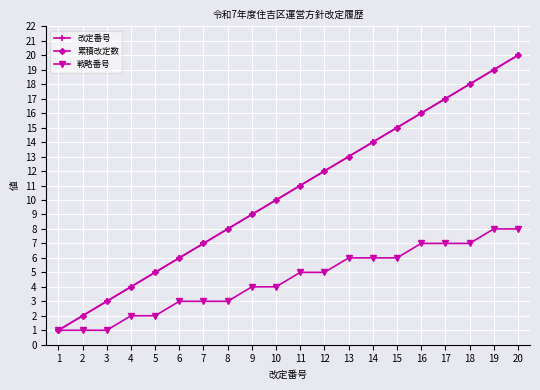

Reading left to right, transcribe all the data shown in this chart.

改定番号: 1=1	2=2	3=3	4=4	5=5	6=6	7=7	8=8	9=9	10=10	11=11	12=12	13=13	14=14	15=15	16=16	17=17	18=18	19=19	20=20
累積改定数: 1=1	2=2	3=3	4=4	5=5	6=6	7=7	8=8	9=9	10=10	11=11	12=12	13=13	14=14	15=15	16=16	17=17	18=18	19=19	20=20
戦略番号: 1=1	2=1	3=1	4=2	5=2	6=3	7=3	8=3	9=4	10=4	11=5	12=5	13=6	14=6	15=6	16=7	17=7	18=7	19=8	20=8